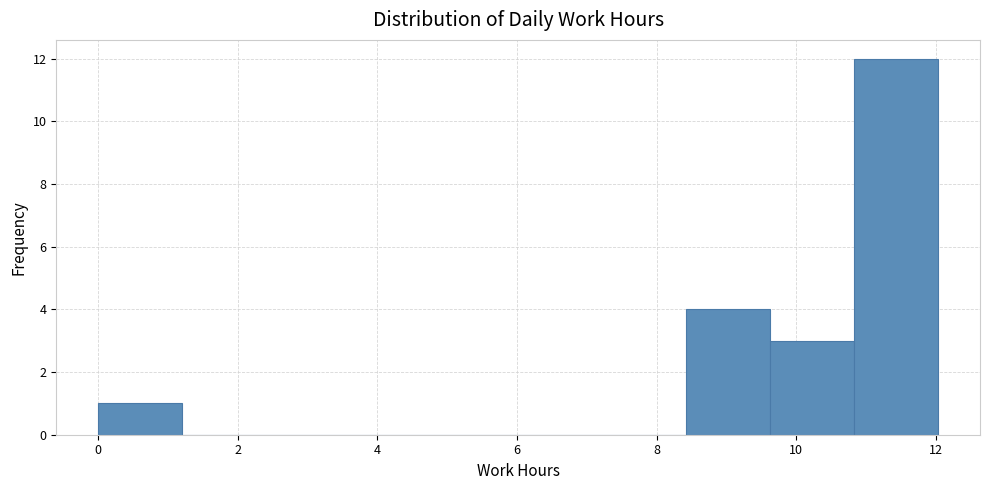

Over which range of the x-axis is the bar tallest?

10.8 to 12.0